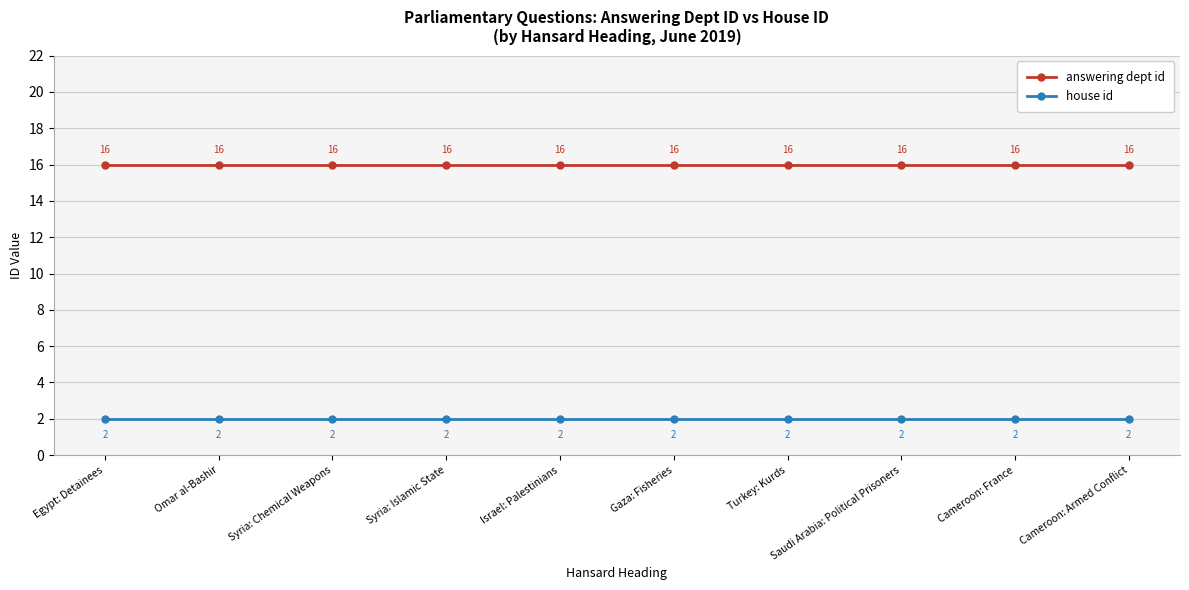

At how many categories does at least one series exceed 9?

10